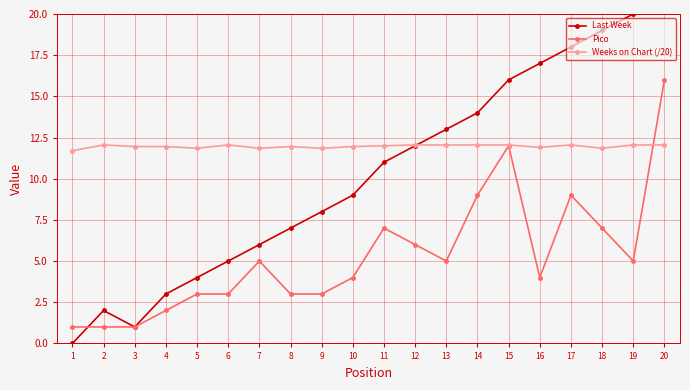

Is this an area chart (filled region under the line)?

No